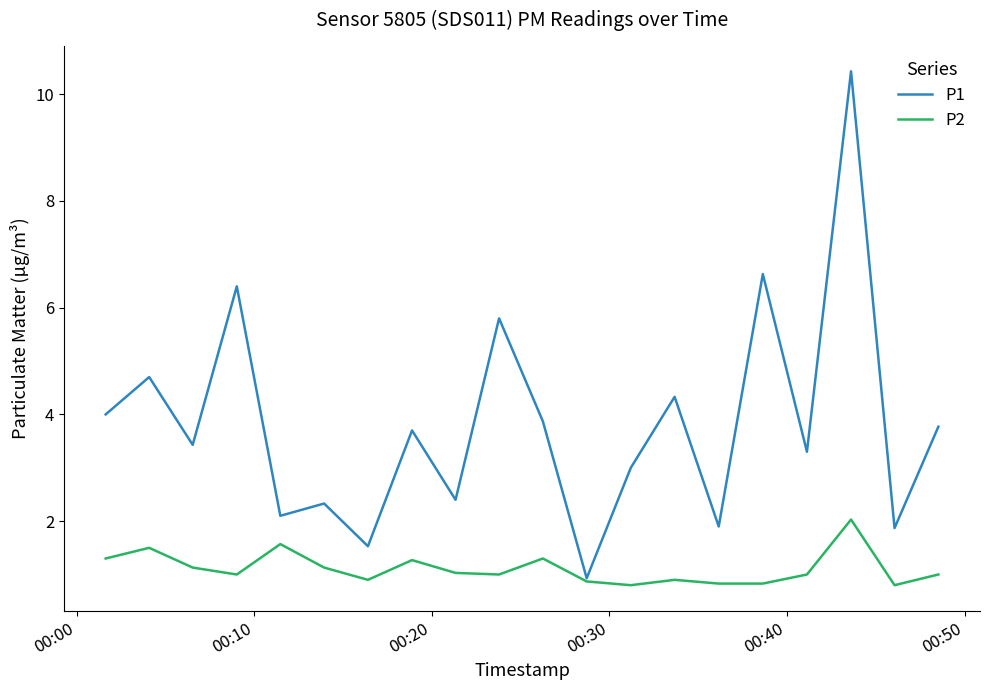

What is the average value of the P1 series?

3.8